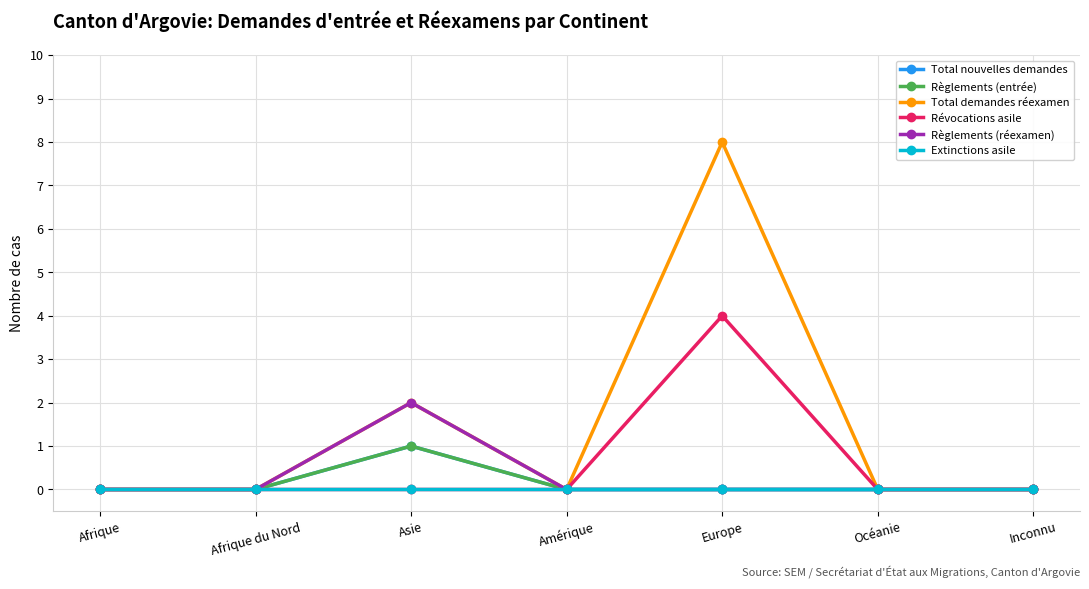

Is this an area chart (filled region under the line)?

No